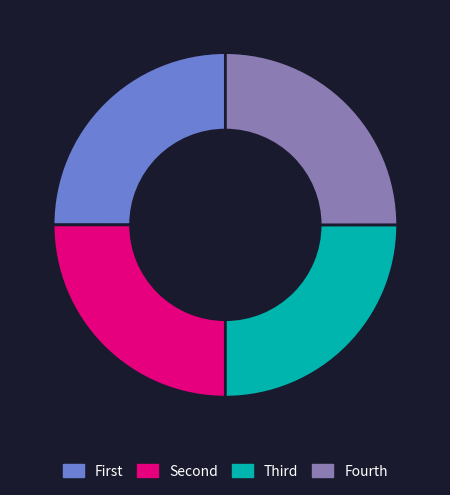

How many slices are in this pie chart?

4